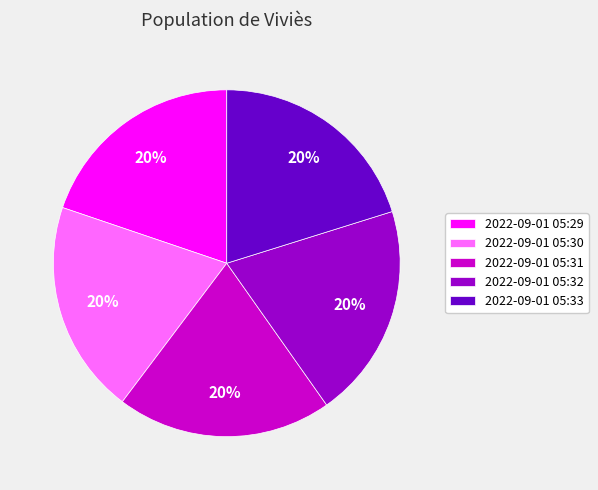

Do 2022-09-01 05:31 and 2022-09-01 05:30 together represent more than half of the pie?

No